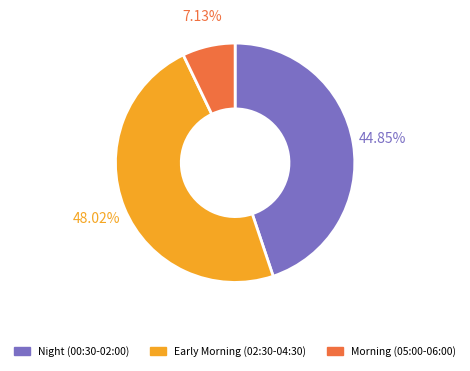

Is there a majority slice in this chart?

No